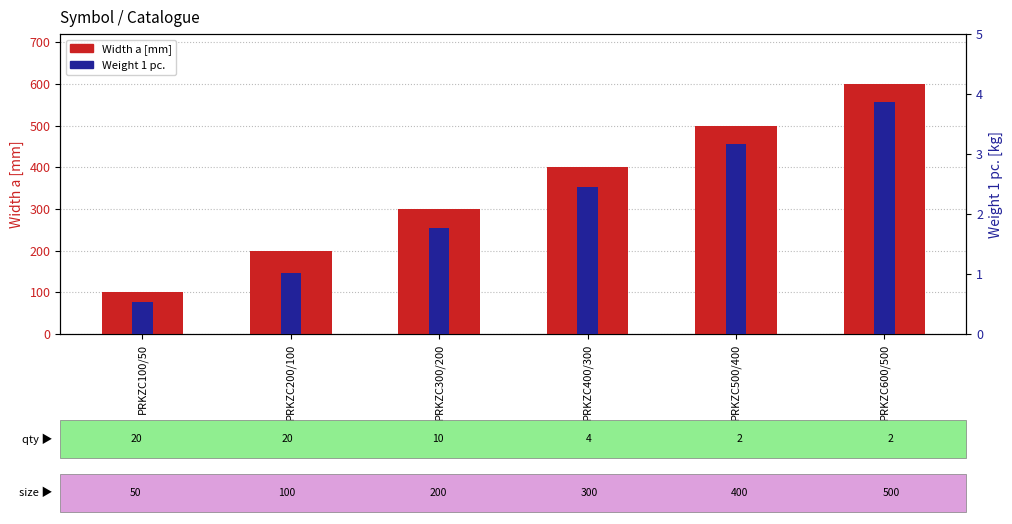

Reading left to right, extract all data points from this chart.

Width a [mm]: PRKZC100/50=100.0	PRKZC200/100=200.0	PRKZC300/200=300.0	PRKZC400/300=400.0	PRKZC500/400=500.0	PRKZC600/500=600.0
Weight 1 pc.: PRKZC100/50=0.5	PRKZC200/100=1.0	PRKZC300/200=1.8	PRKZC400/300=2.5	PRKZC500/400=3.2	PRKZC600/500=3.9